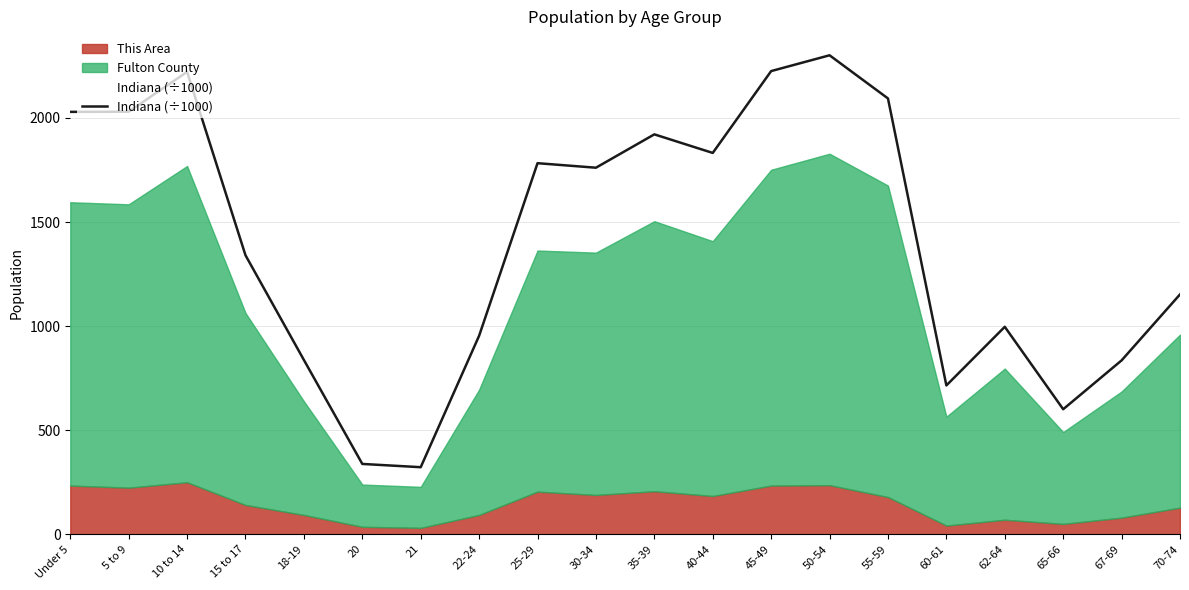

How many categories are shown in the chart?

20